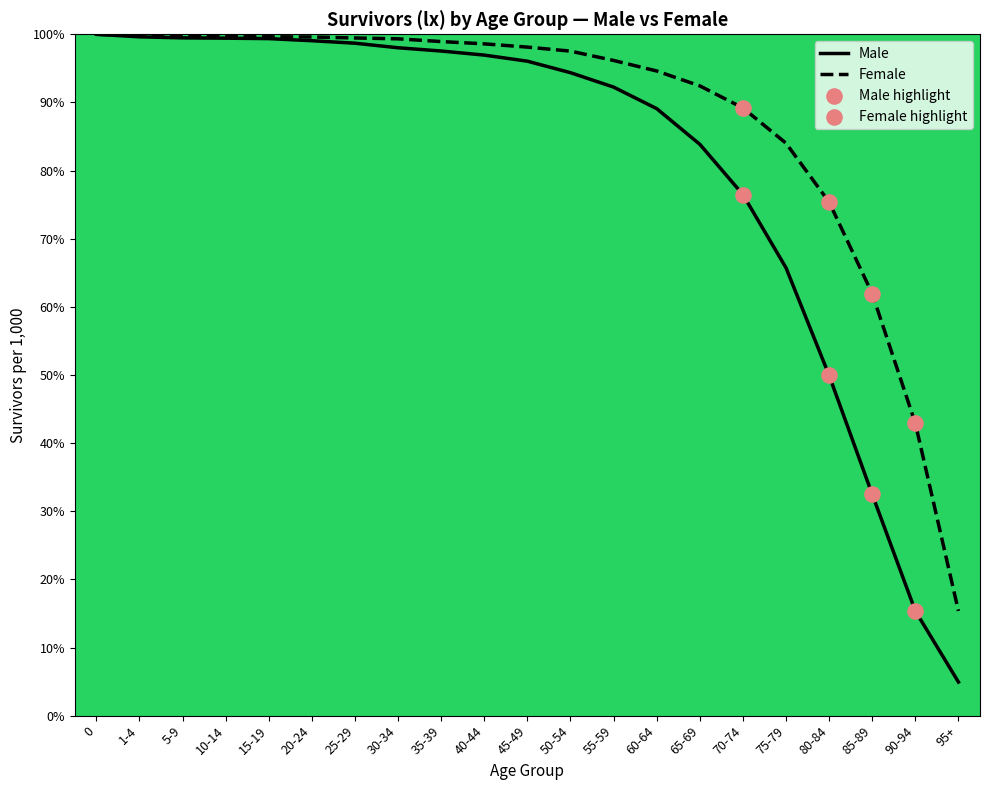

Which series reaches the maximum Y coordinate?

lx_male